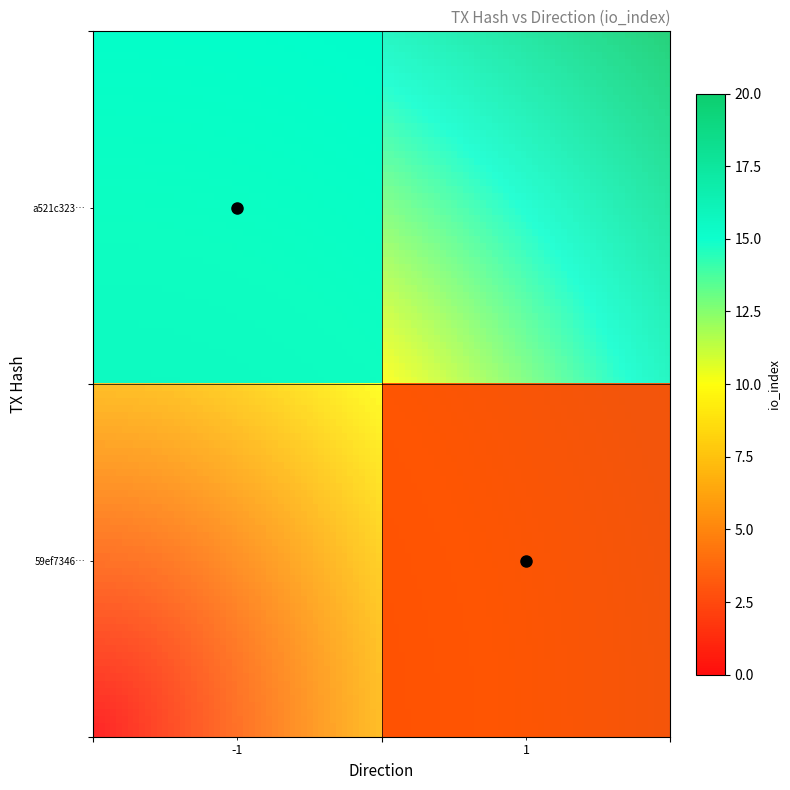

How many data points in 59ef73467eda65825da96afe5a72159e834164c are less than 1?

1